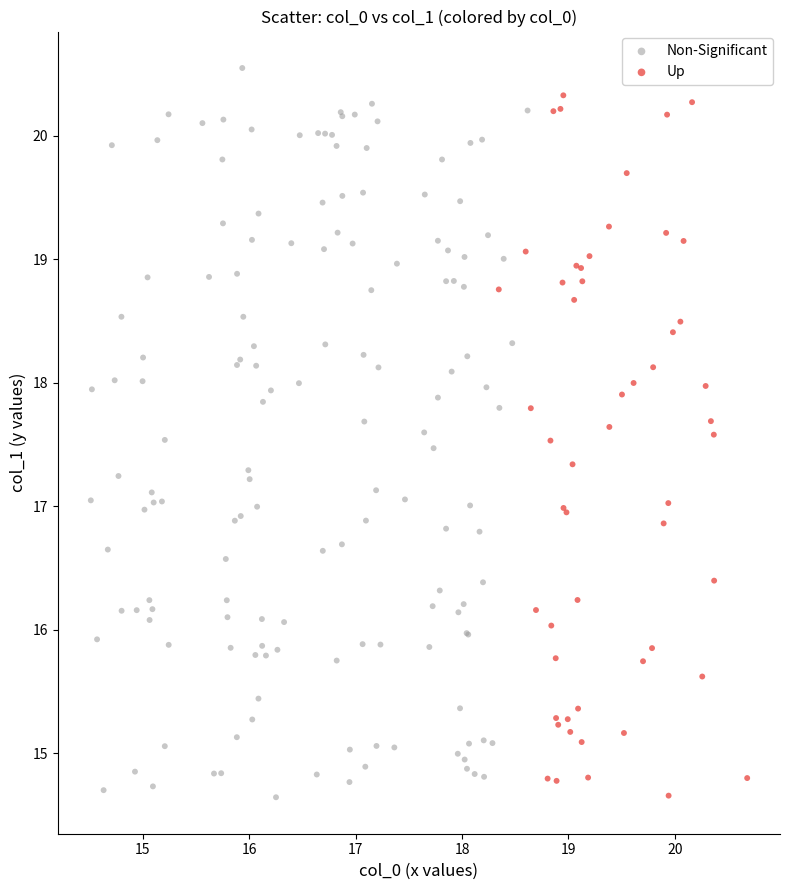

What are all the series names shown in the legend?

Non-Significant, Up